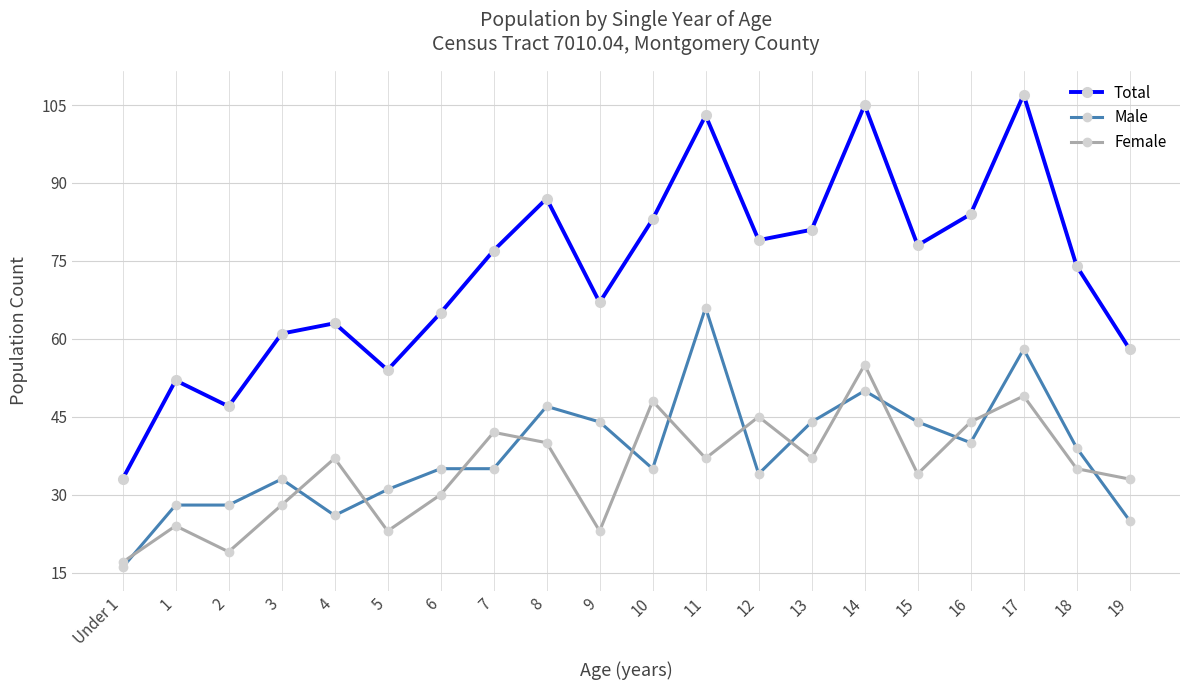

How many lines are shown in the chart?

3